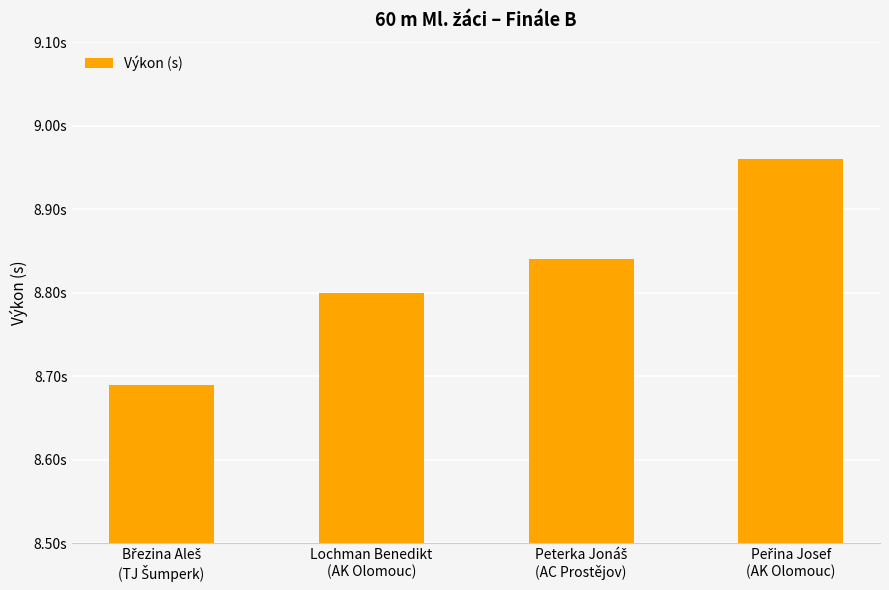

Count the number of categories in the chart.

4